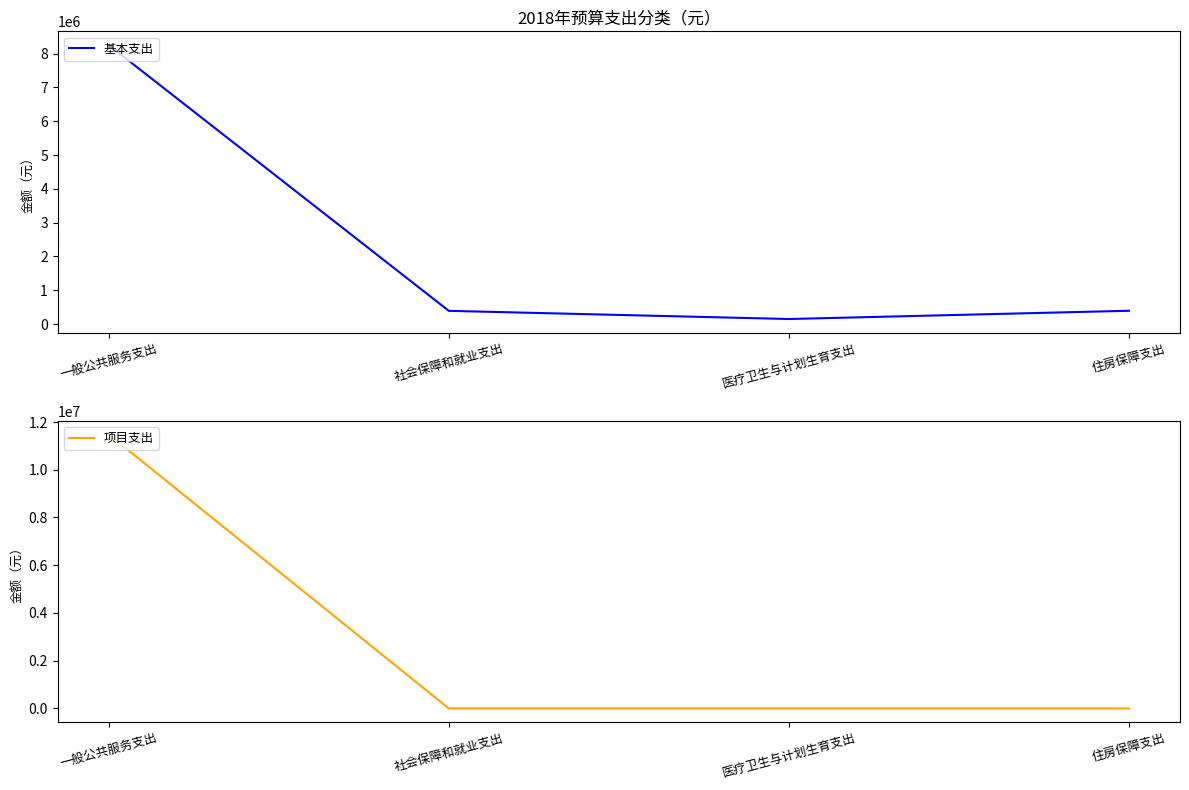

Reading left to right, extract all data points from this chart.

基本支出: 8250700	393624	151896	396049
项目支出: 11478524	0	0	0